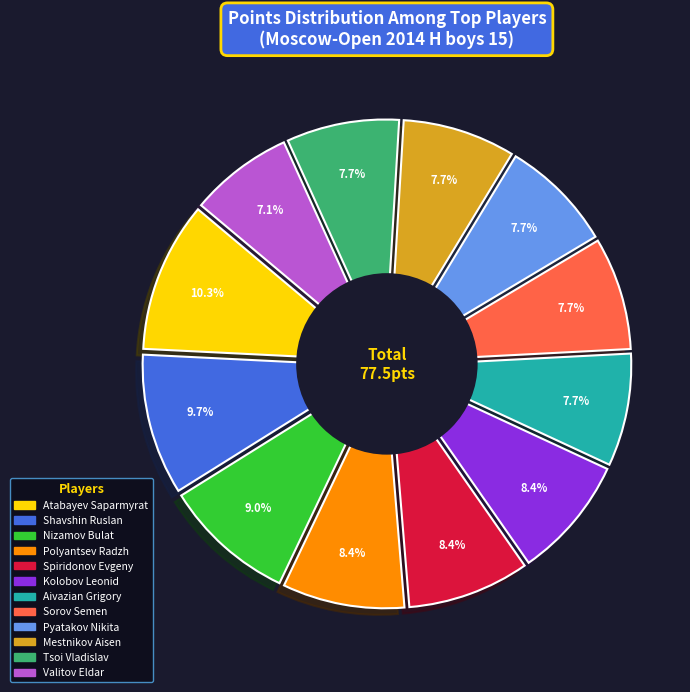

Which category has the smallest portion of the pie?

Valitov Eldar